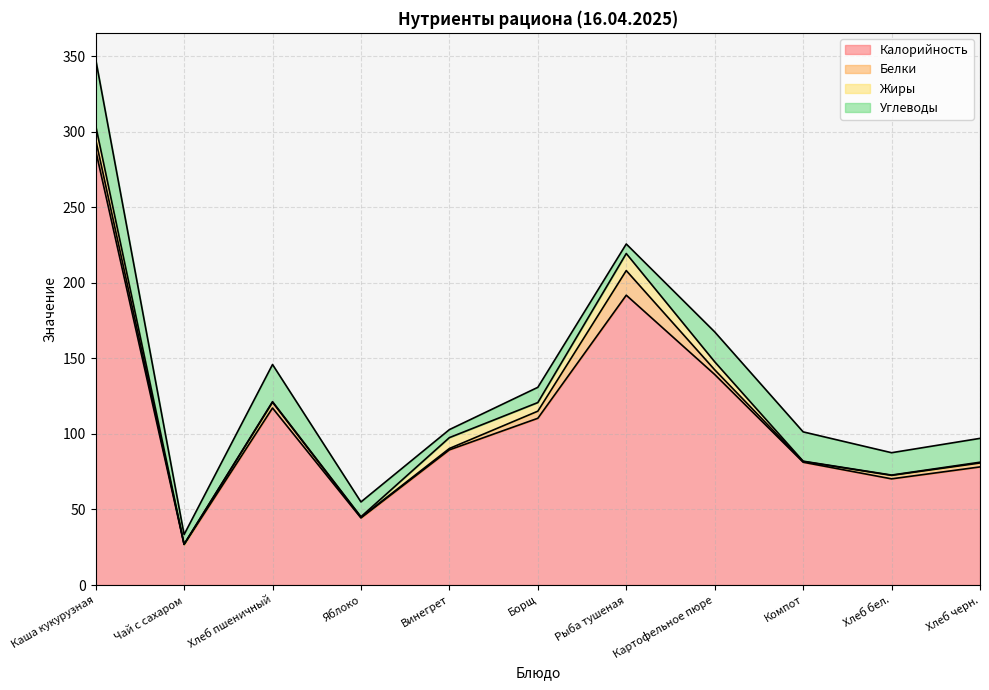

At which category does the chart reach its peak across all series?

Каша кукурузная